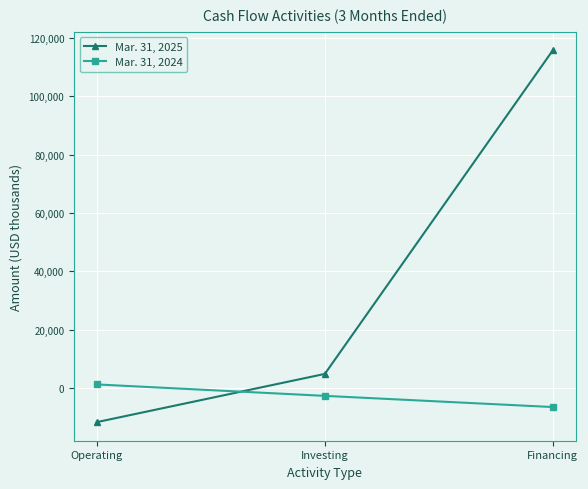

Which series changed the most between Operating and Investing?

Mar. 31, 2025